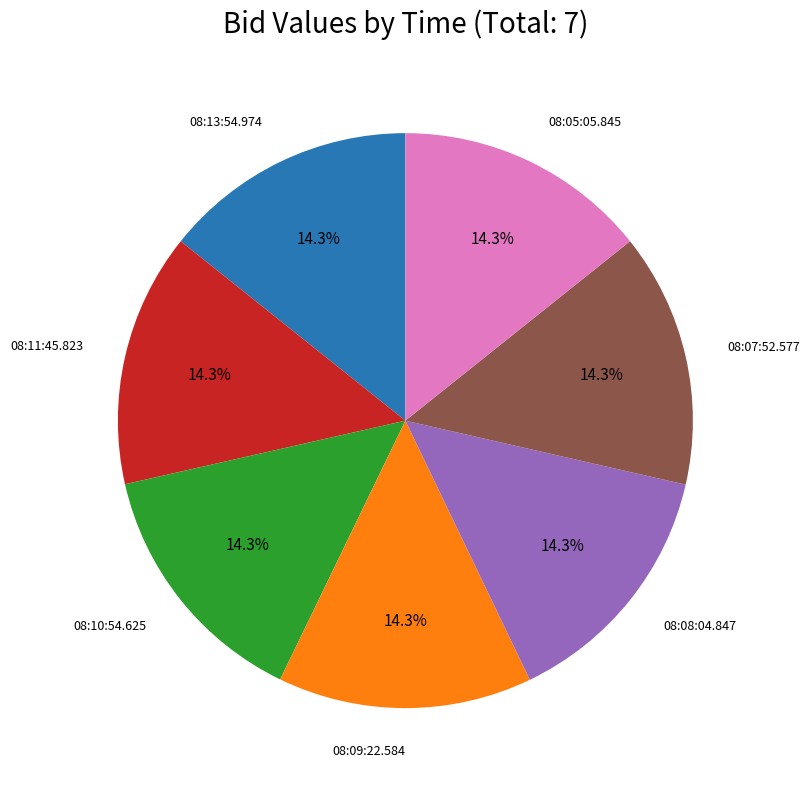

Is there a majority slice in this chart?

No